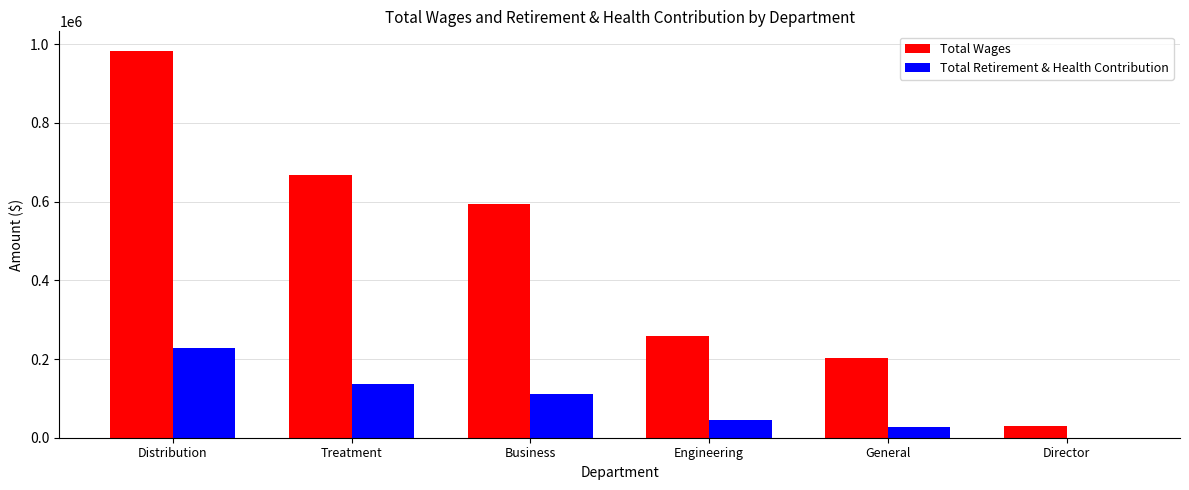

What is the sum of the Total Retirement & Health Contribution values at Business and Distribution?

338491